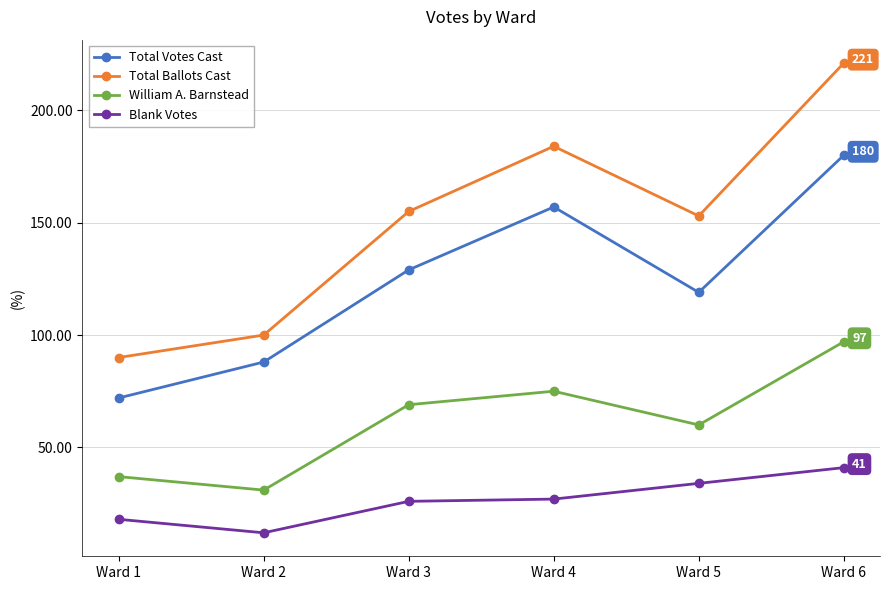

Which series has the largest range (max minus min)?

Total Ballots Cast